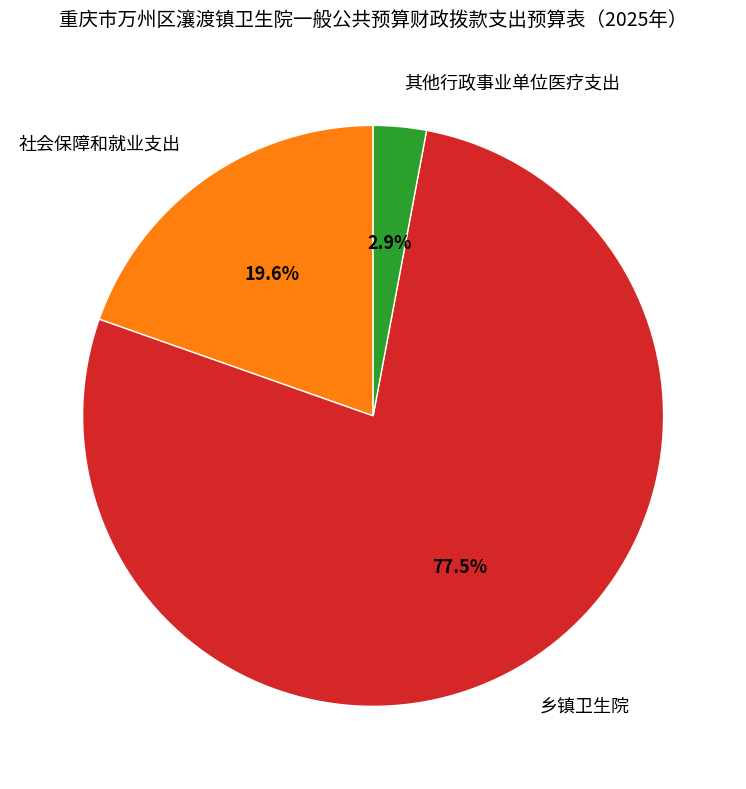

The 社会保障和就业支出 slice represents 28% of the pie. True or false?

False